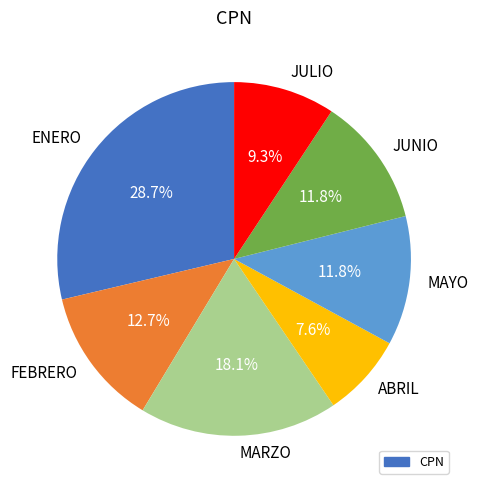

How many segments does this pie chart have?

7